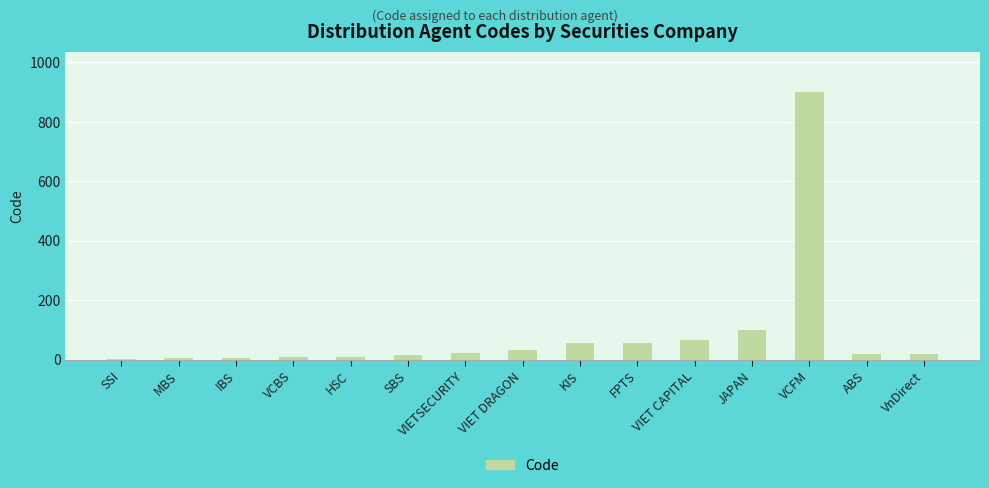

What is the change in value from SSI to HSC?

+8